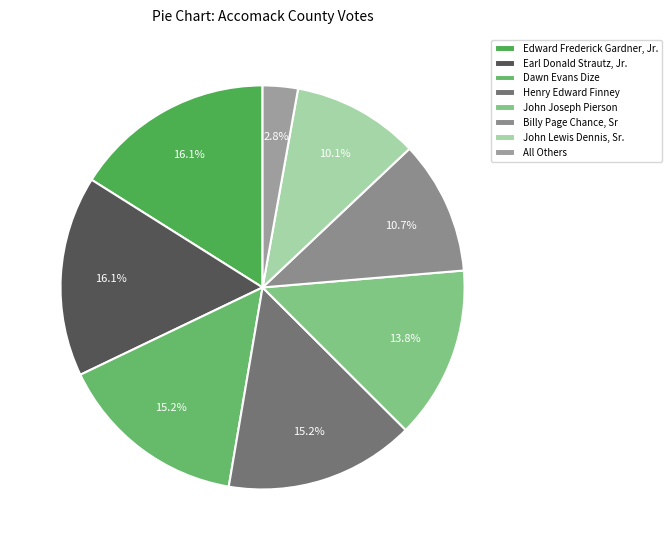

Does Edward Frederick Gardner, Jr. account for over 50% of the chart?

No